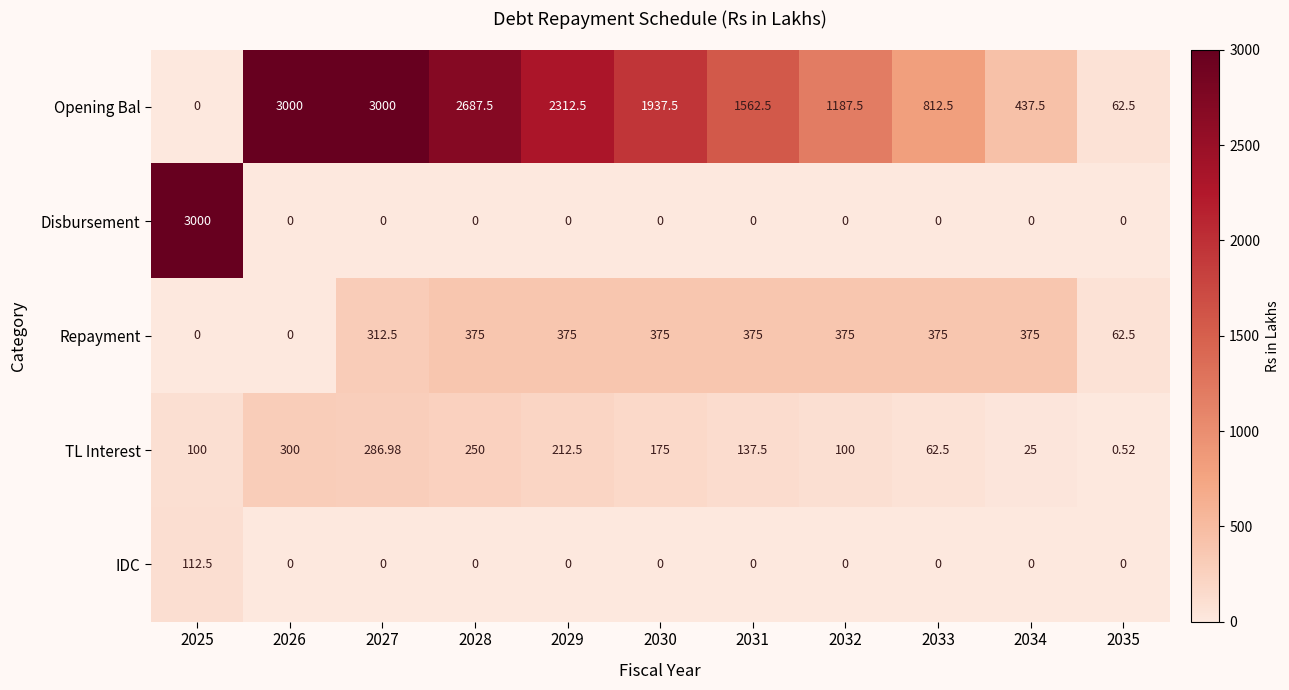

What is the total value across all series at 2029?

2900.0